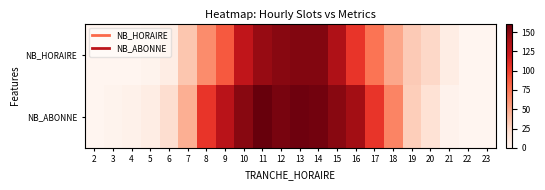

Rank the series by their average value, from lowest to highest.

NB_HORAIRE, NB_ABONNE